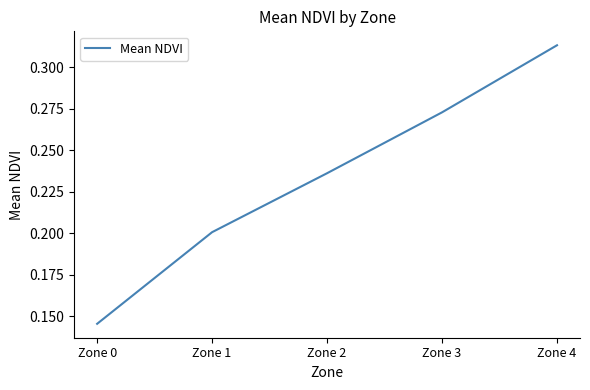

What is the sum of the values at Zone 0 and Zone 2?

0.4